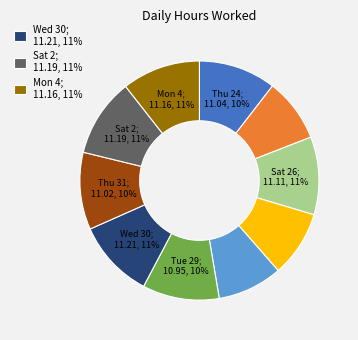

Does any single category account for the majority?

No